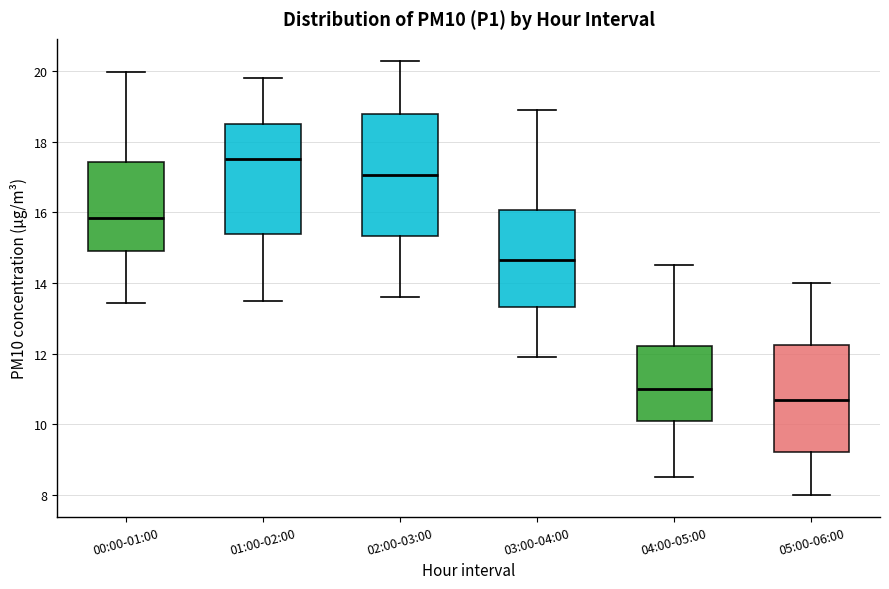

Which box is the tallest, from its lower edge to its upper edge?

02:00-03:00